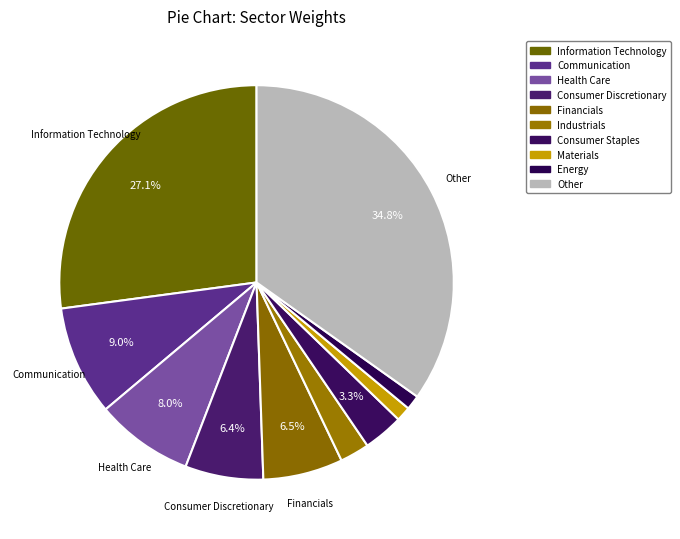

Is it true that Other is 35% of the pie?

True